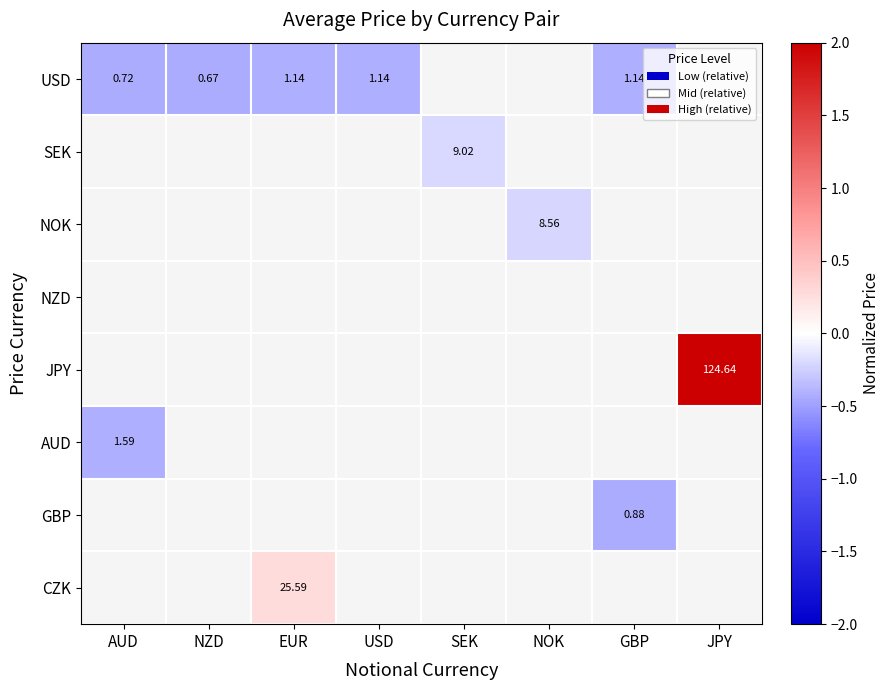

At how many categories does at least one series exceed 3?

1